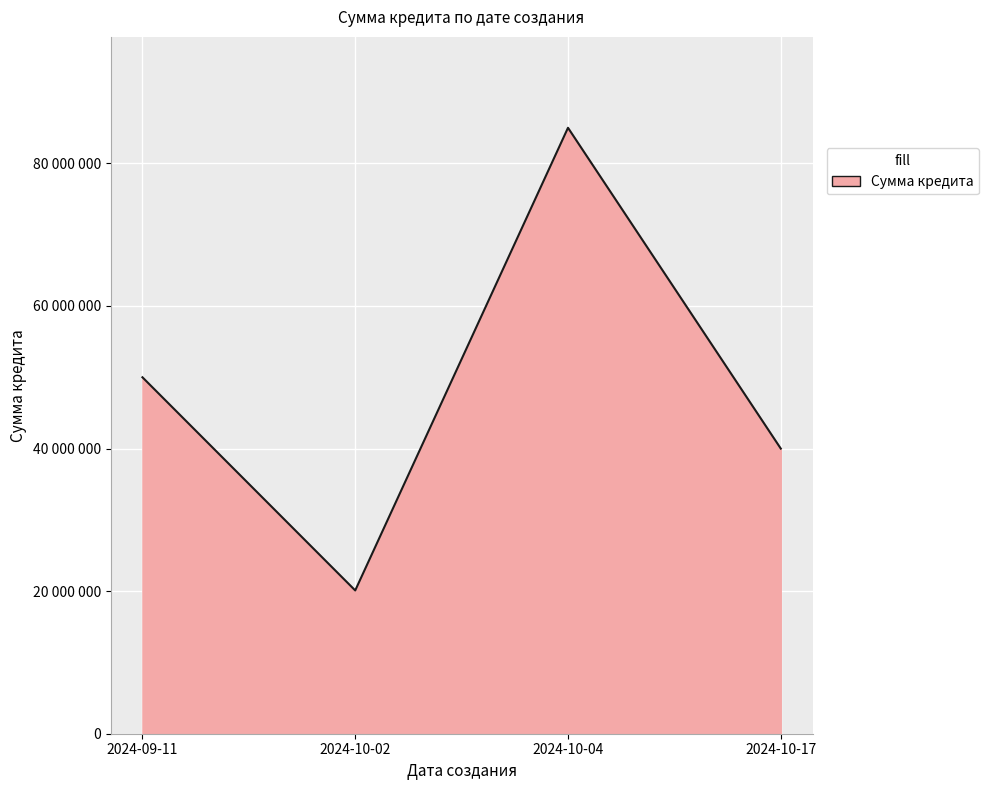

Does the chart display data point markers on the line(s)?

No